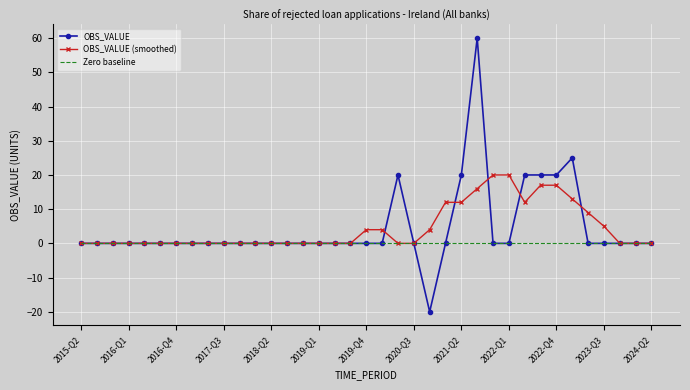

What is the minimum value shown in the chart?

-20